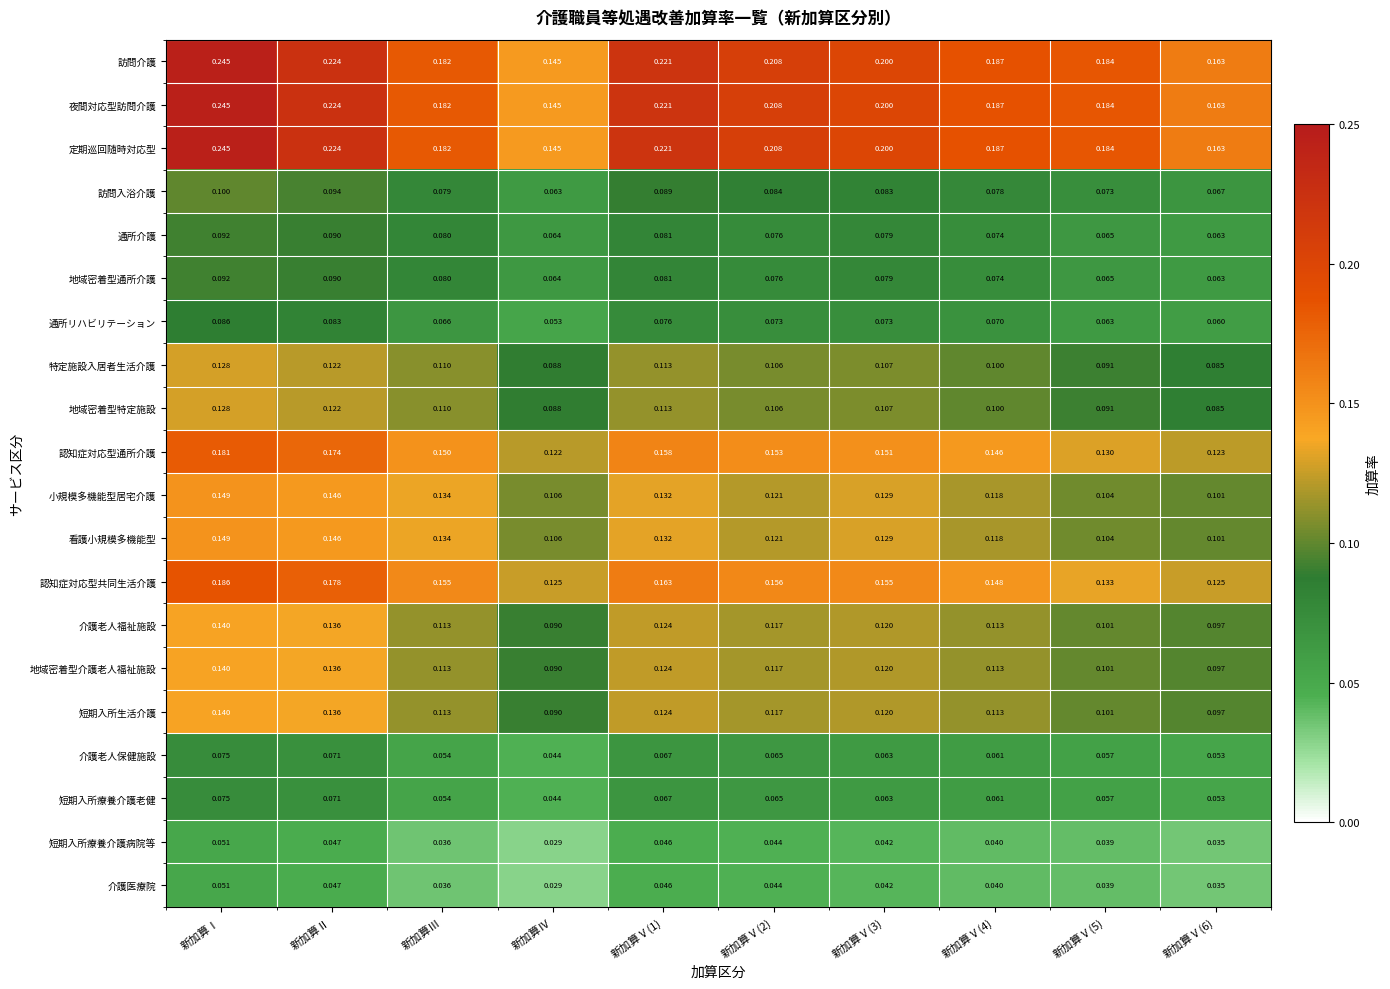

At which category is the sum across all series the highest?

新加算Ⅰ